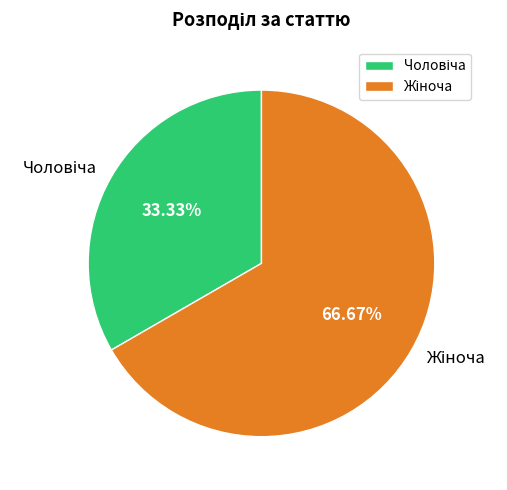

Count the number of slices in the pie.

2